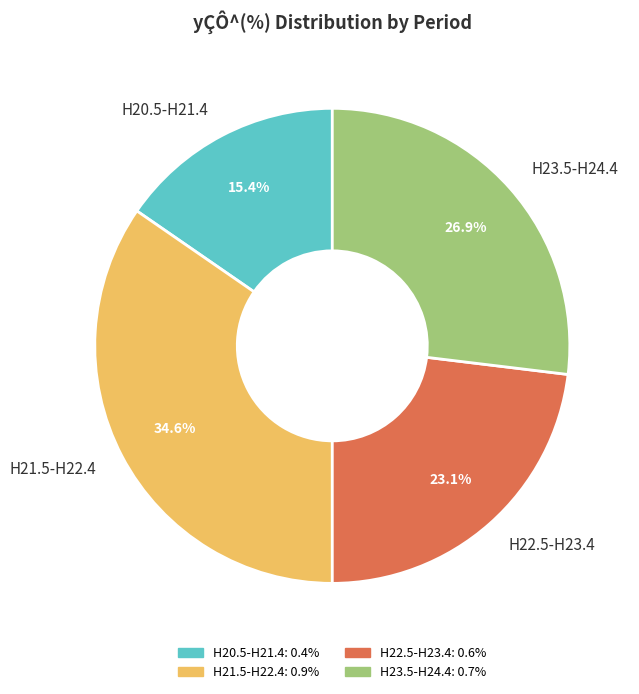

What portion of the pie excludes H22.5-H23.4?

76.9%